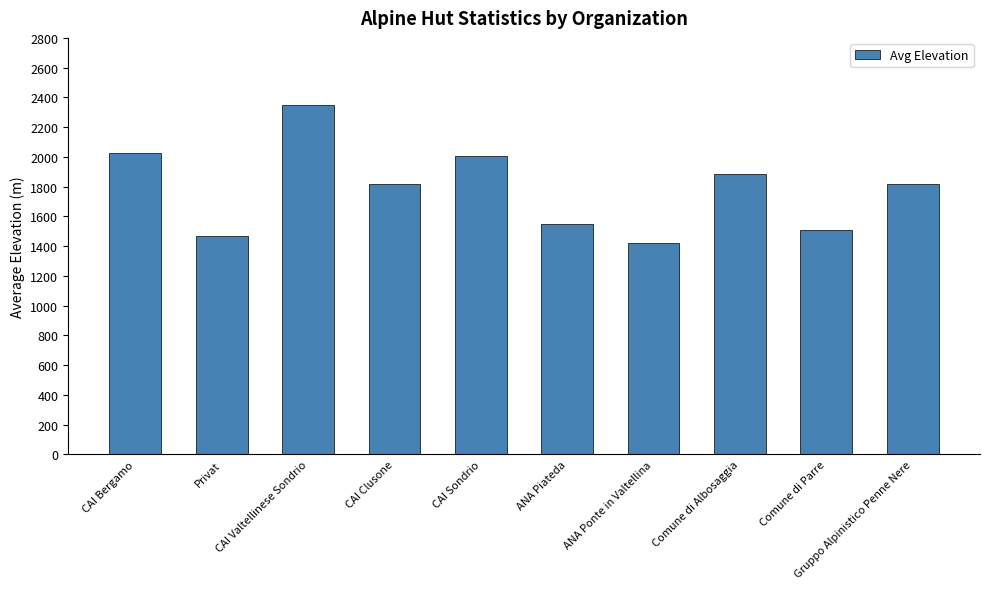

What is the value of the 7th bar from the left?

1420